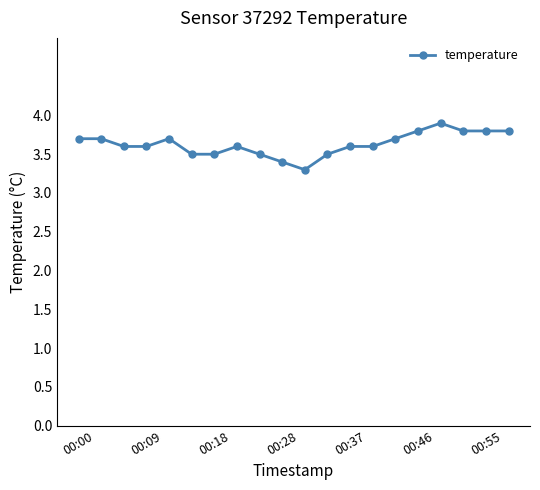

What is the greatest value displayed?

3.9